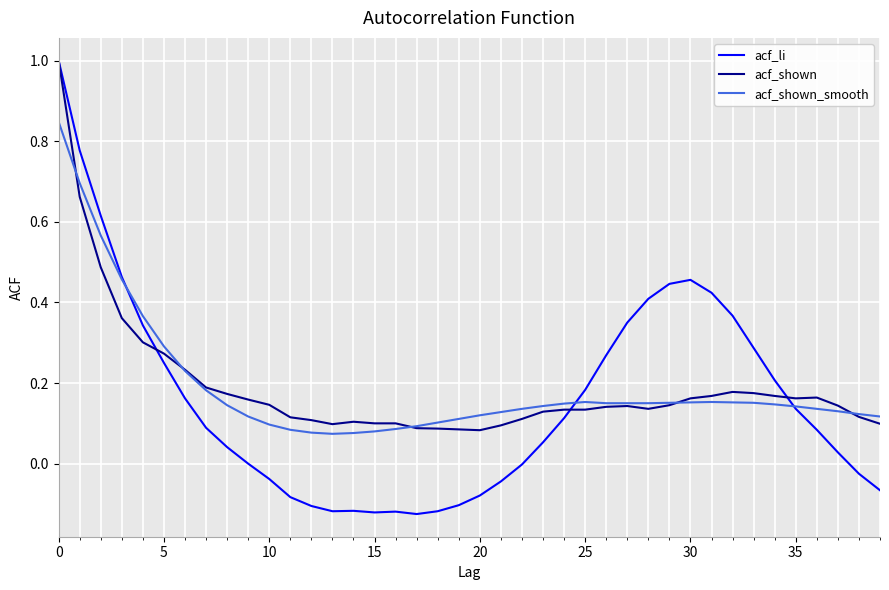

What is the greatest value displayed?

1.0